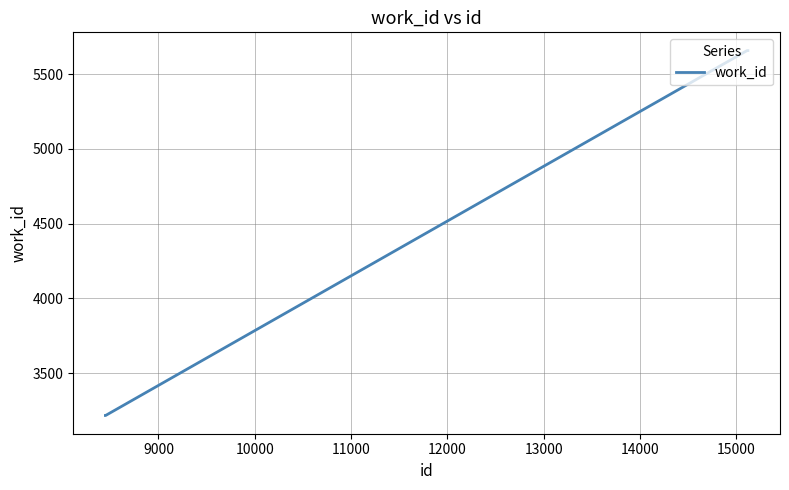

What is the maximum value shown in the chart?

5658